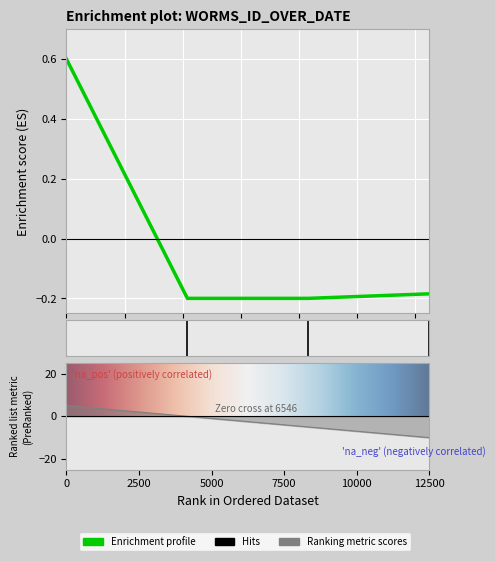

True or false: there are more than 2 points higher than both neighbors.

False